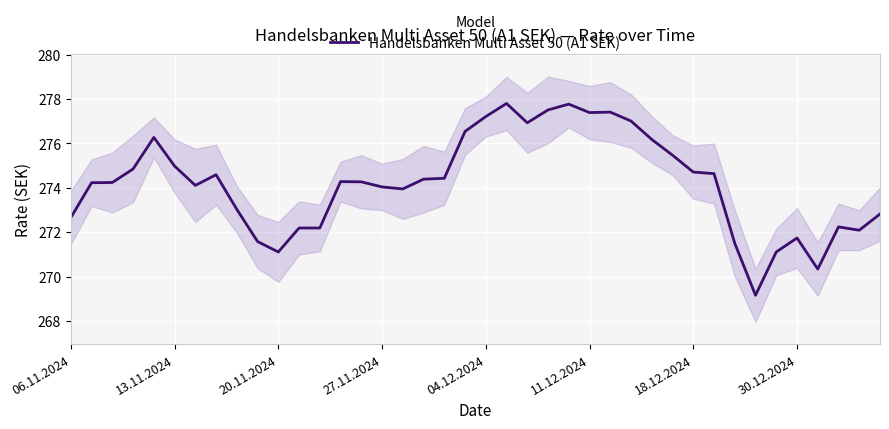

Reading left to right, list all the values displayed in this chart.

272.7	274.2	274.2	274.9	276.3	275.0	274.1	274.6	273.0	271.6	271.1	272.2	272.2	274.3	274.3	274.0	273.9	274.4	274.4	276.5	277.2	277.8	276.9	277.5	277.8	277.4	277.4	277.0	276.2	275.5	274.7	274.6	271.5	269.2	271.1	271.7	270.3	272.2	272.1	272.8